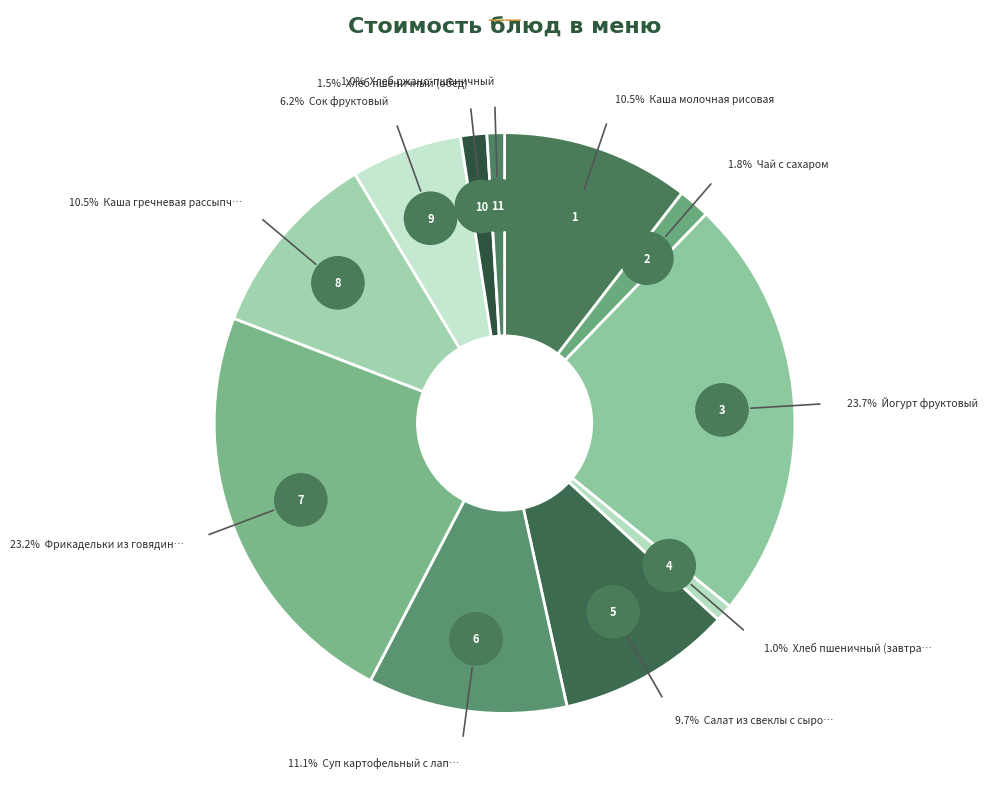

What is the ratio of the value at Сок фруктовый to the value at Каша гречневая рассыпчатая?

0.6